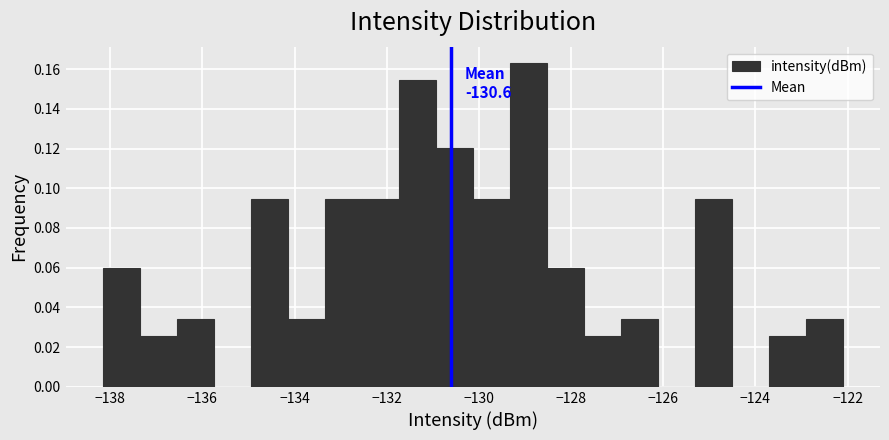

Over which range of the x-axis is the bar tallest?

-129.4 to -128.6